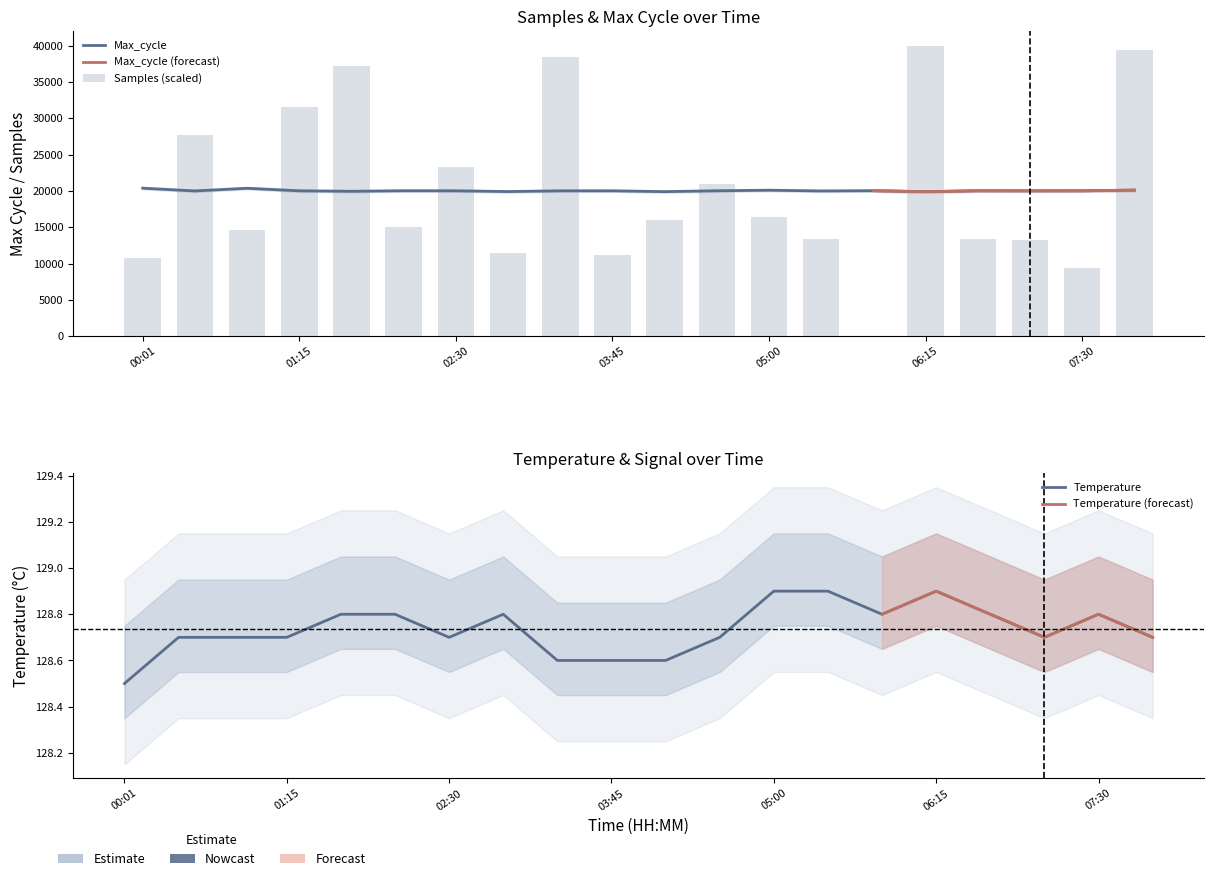

Where is Samples nearest to the value 20000?

04:35